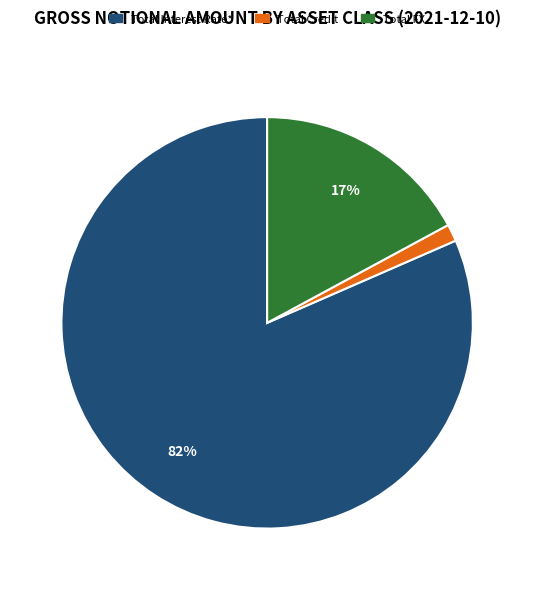

Between Total FX and Total Interest Rate*, which is larger?

Total Interest Rate*